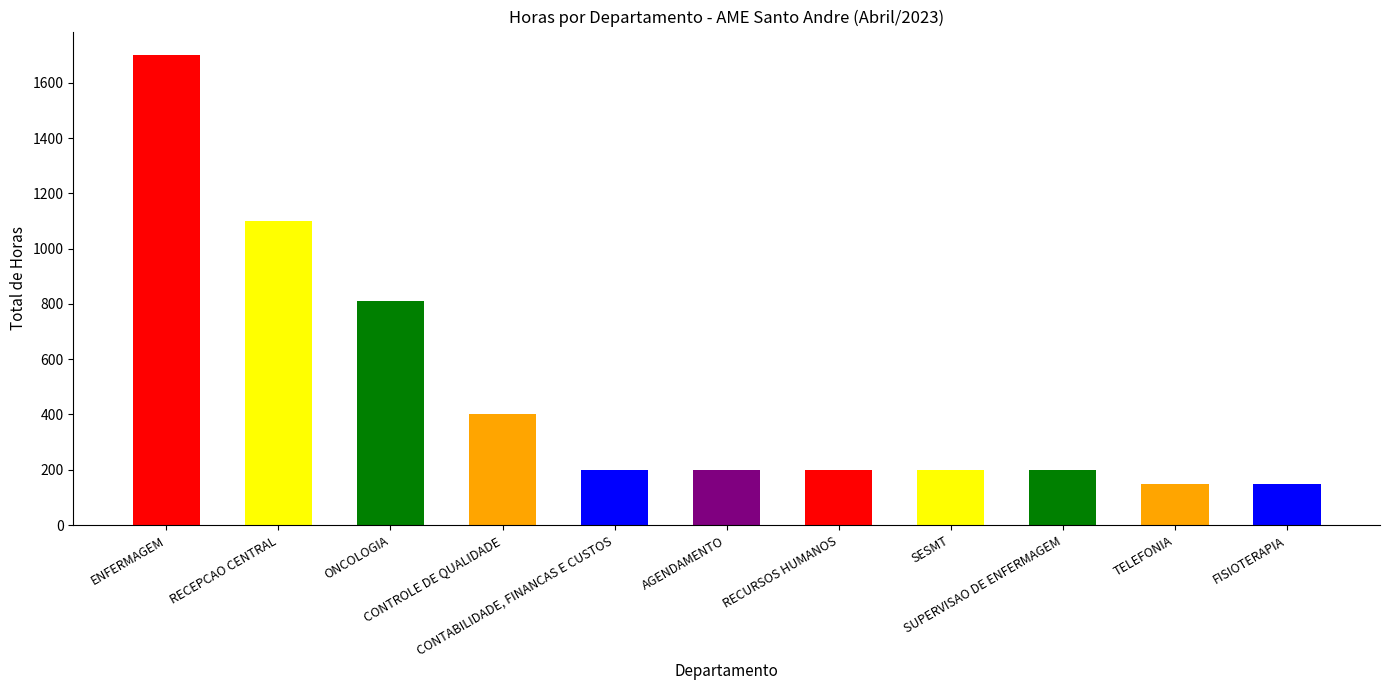

Count the number of data series in this chart.

1